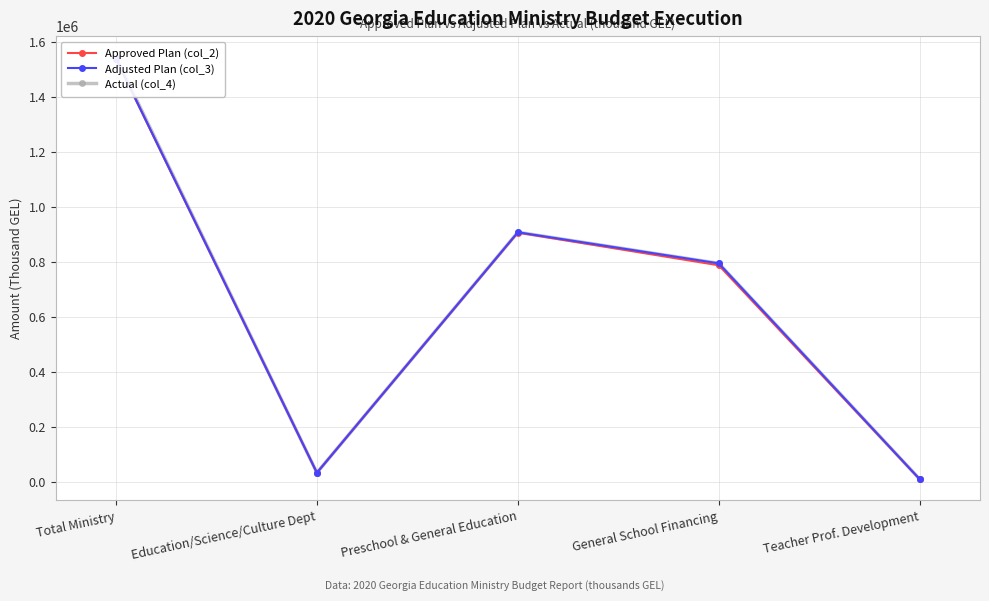

Where does the Actual (col_4) series first go above 794996?

Total Ministry